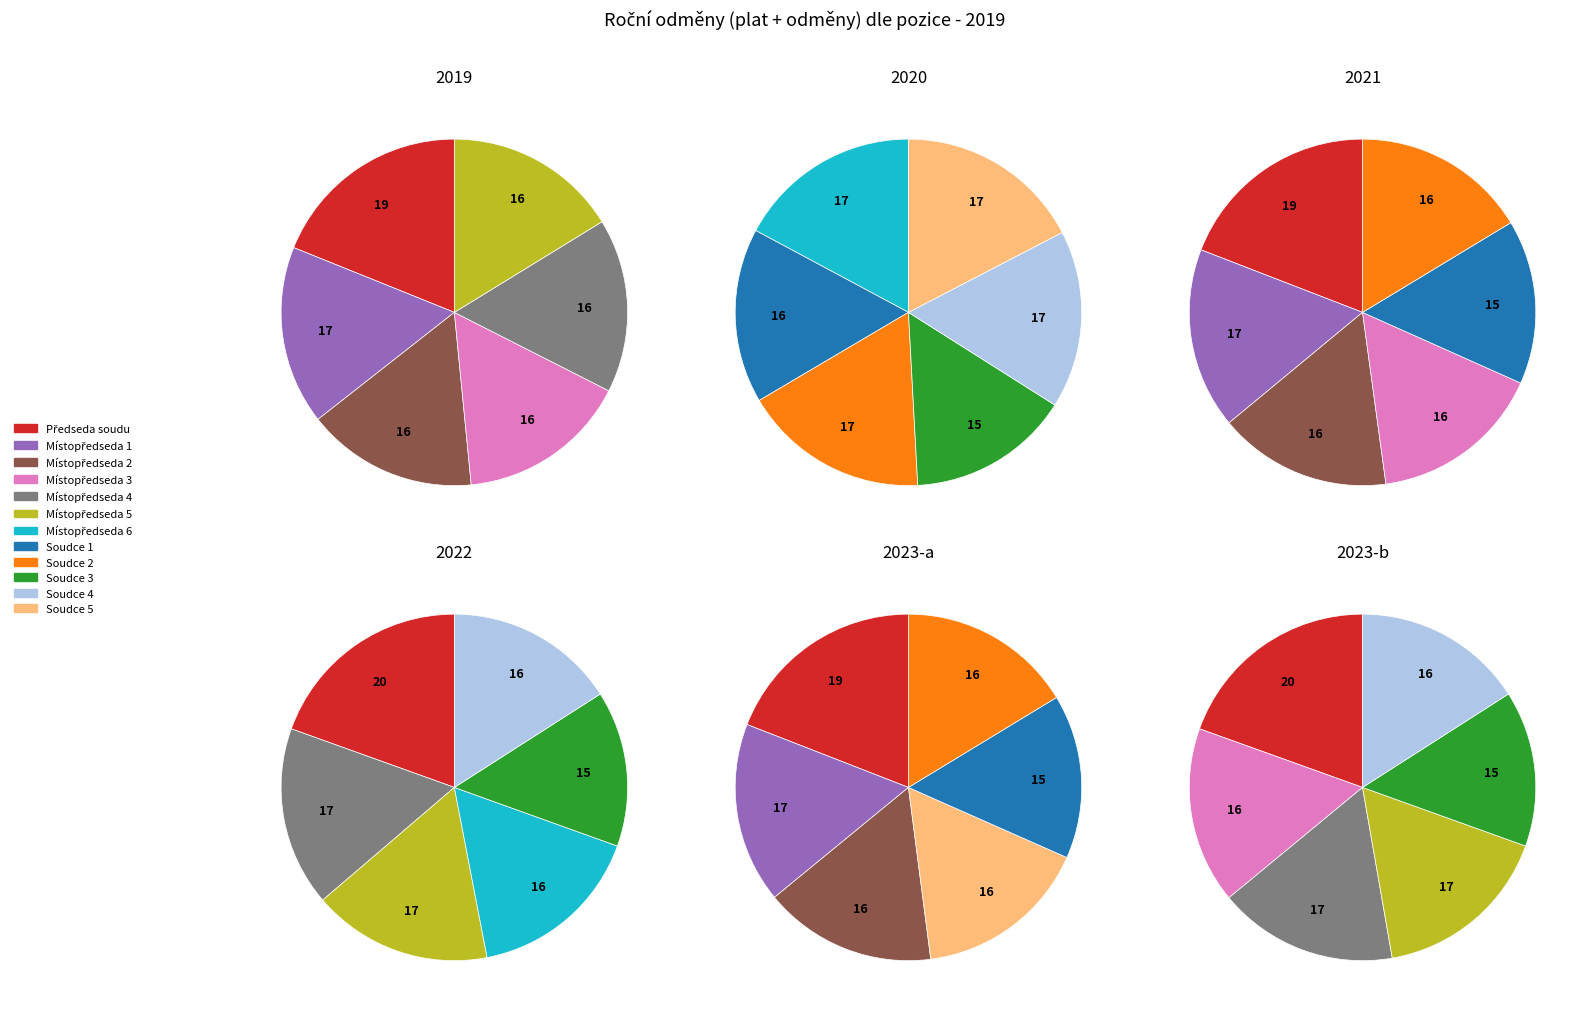

Do Místopředseda 6 and Soudce 4 together represent more than half of the pie?

No